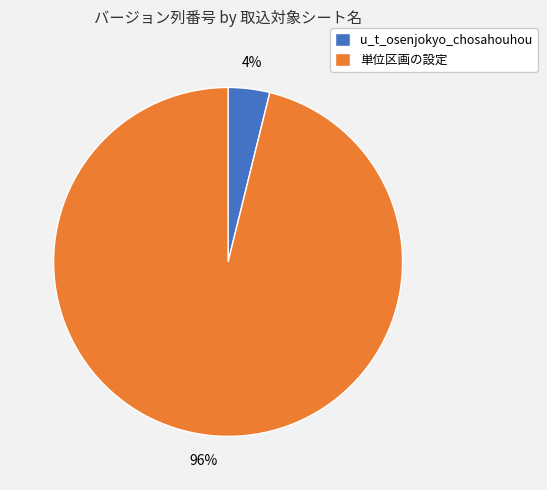

Is it true that 単位区画の設定 is 85% of the pie?

False